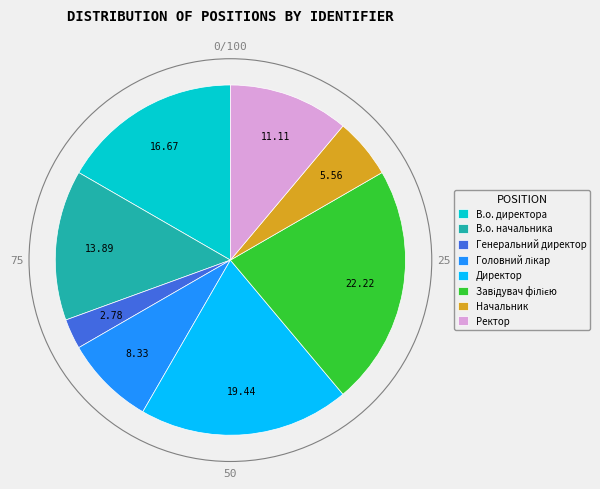

What is the ratio of the value at Начальник to the value at Генеральний директор?

2.0